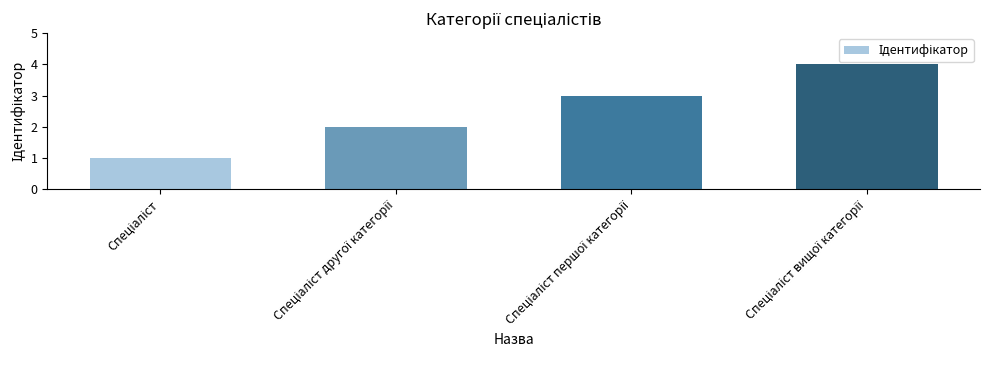

Reading left to right, list all the values displayed in this chart.

1	2	3	4